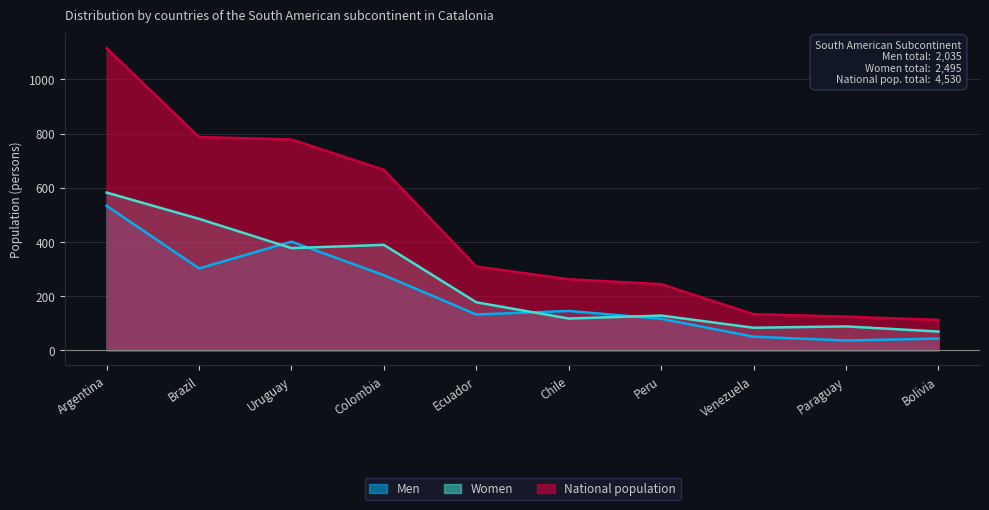

What are all the series names shown in the legend?

Men, Women, National population